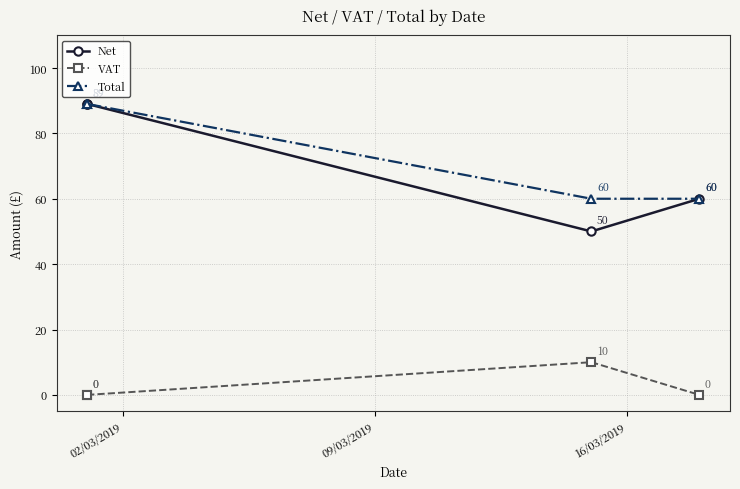

How many distinct data groups are displayed?

3